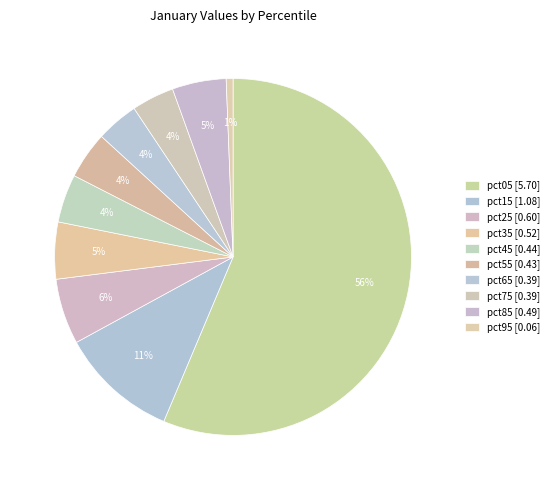

To the nearest percent, what is the combined percentage of pct65 and pct55?

8%